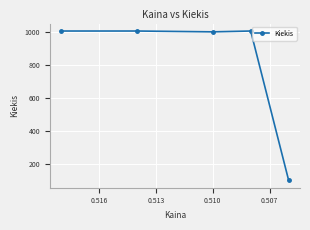

Is it true that the value at 0.507 is 1005?

True